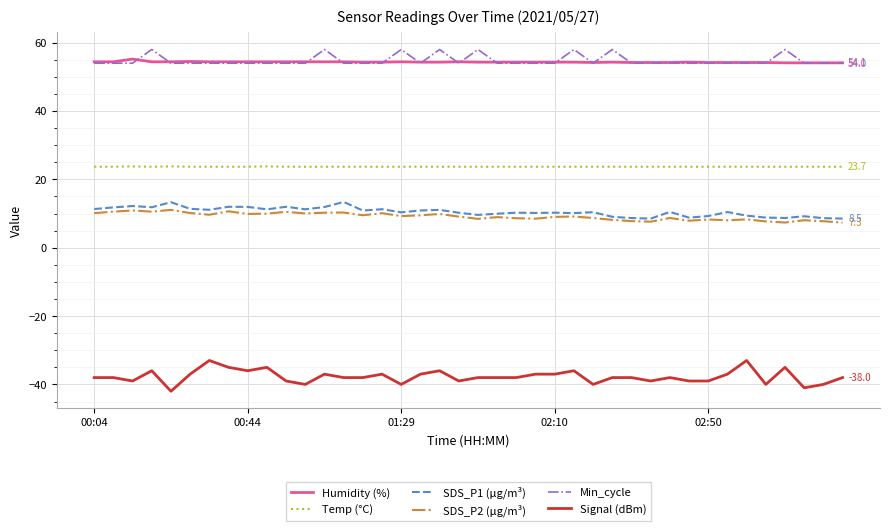

What is the highest value of the SDS_P2 (μg/m³) series?

11.1